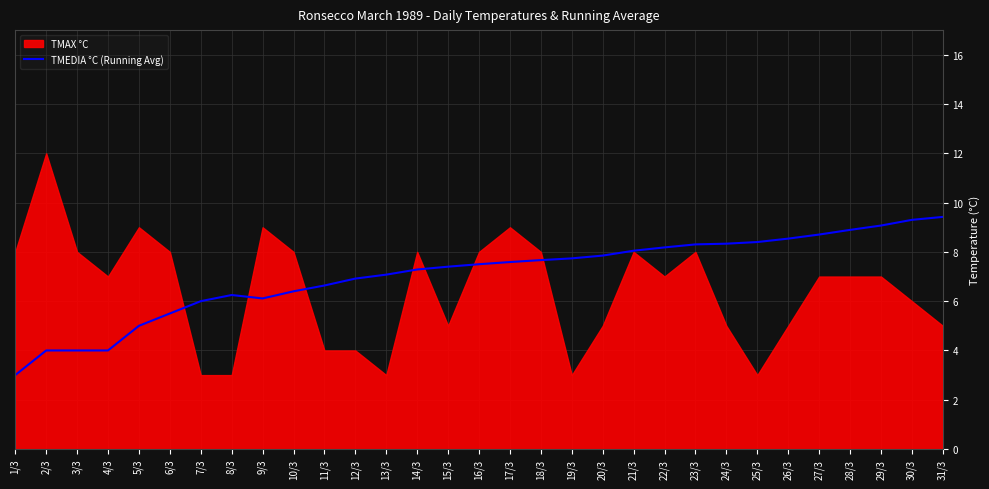

How many lines are shown in the chart?

1